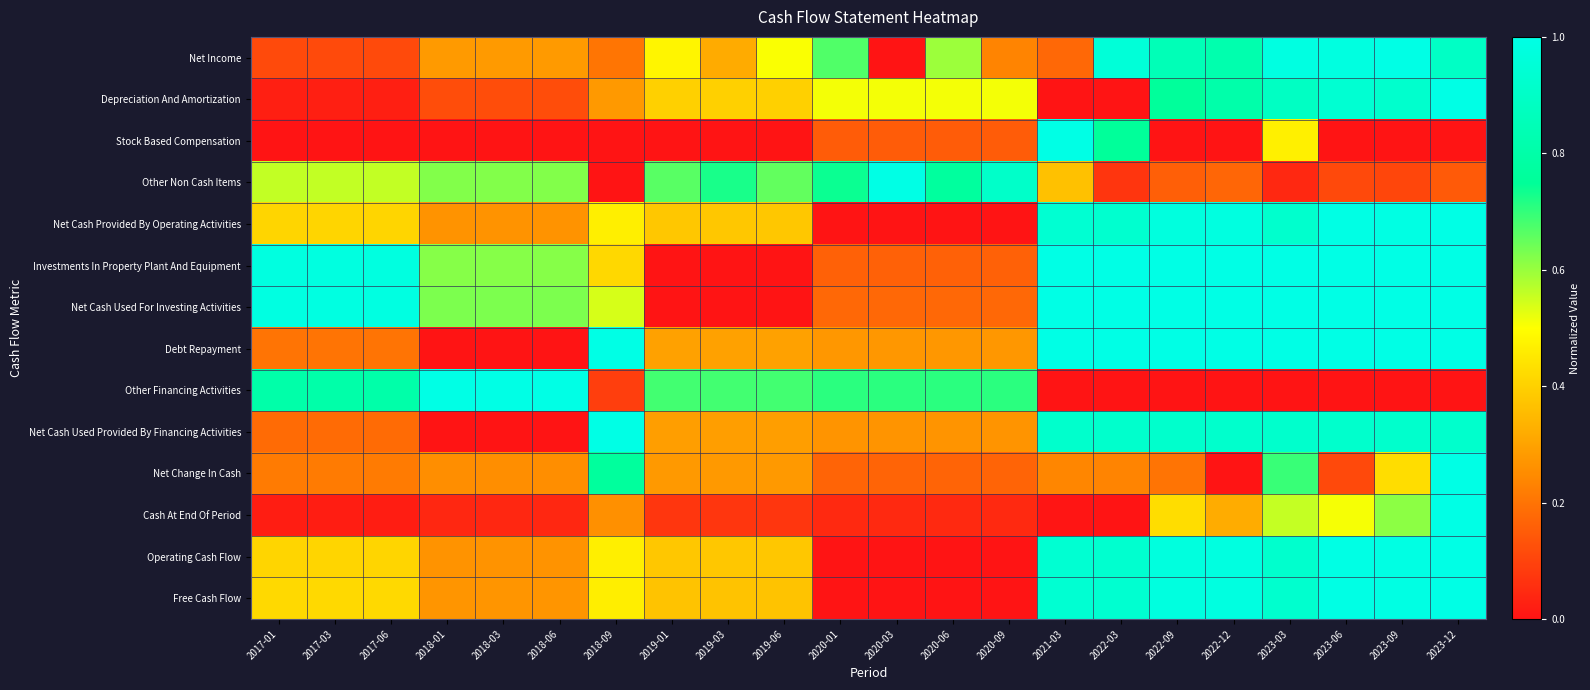

What is the spread (max minus min) of values at 2020-01?

0.7